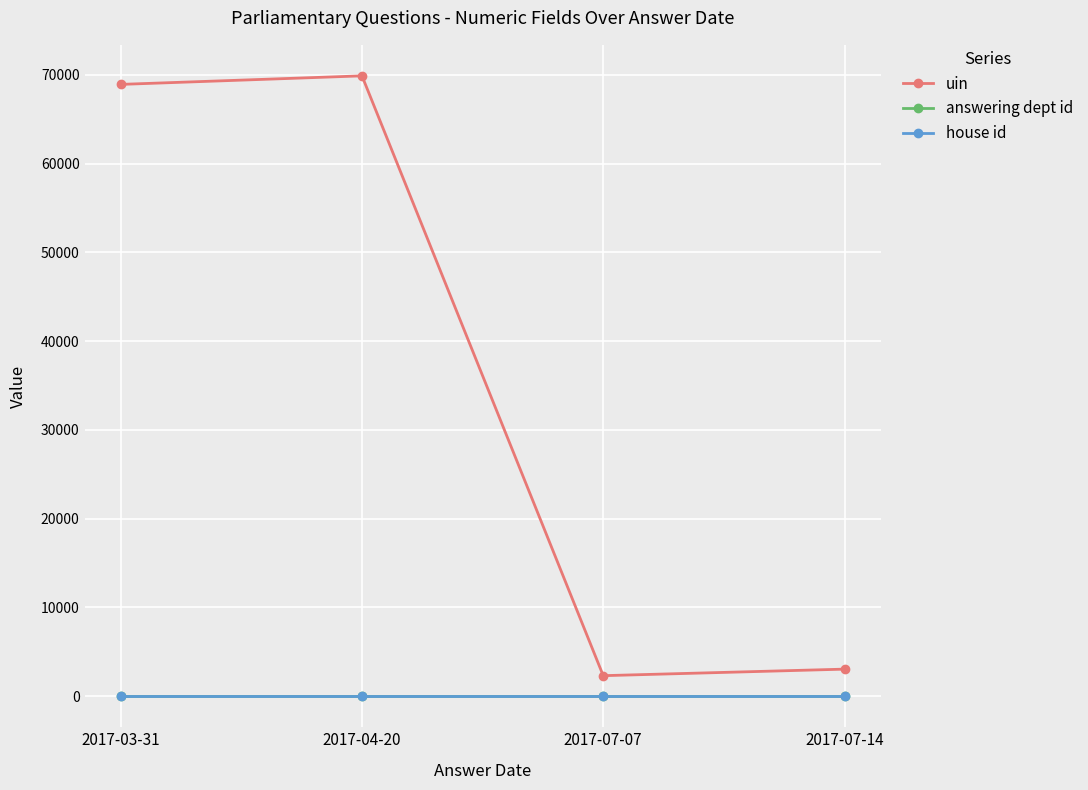

Which series has the widest spread of values?

uin